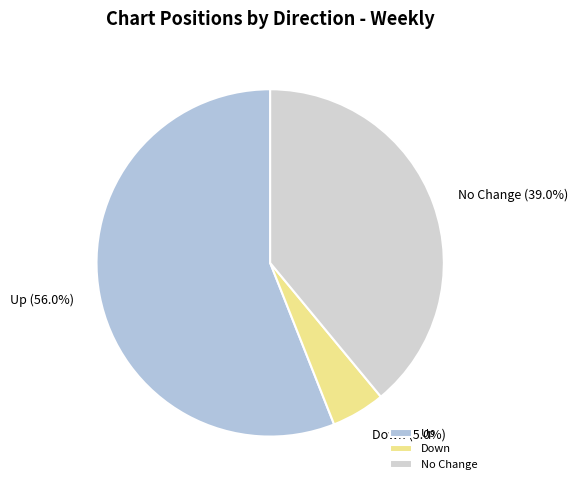

What is the ratio of the value at Up (56.0%) to the value at Down (5.0%)?

11.2